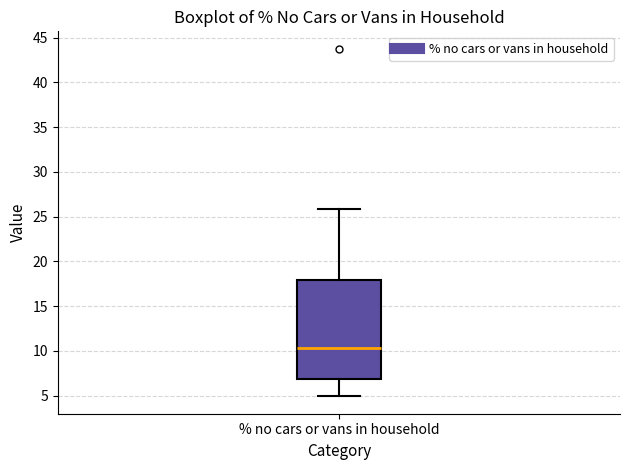

Transcribe this box plot: give where the median line is, the range the box spans, and where the two whiskers end, as read against the y-axis. The values are not printed on the chart, so give them approximately, as read against the axis.

median 10.5, box 7.0 to 18.0, whiskers 5.0 to 26.0